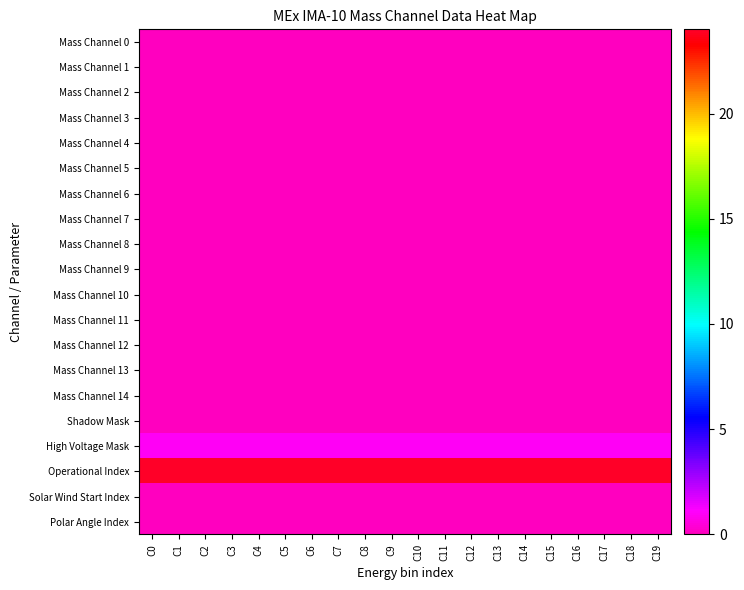

Reading left to right, transcribe all the data shown in this chart.

Mass Channel 0: C0=0	C1=0	C2=0	C3=0	C4=0	C5=0	C6=0	C7=0	C8=0	C9=0	C10=0	C11=0	C12=0	C13=0	C14=0	C15=0	C16=0	C17=0	C18=0	C19=0
Mass Channel 1: C0=0	C1=0	C2=0	C3=0	C4=0	C5=0	C6=0	C7=0	C8=0	C9=0	C10=0	C11=0	C12=0	C13=0	C14=0	C15=0	C16=0	C17=0	C18=0	C19=0
Mass Channel 2: C0=0	C1=0	C2=0	C3=0	C4=0	C5=0	C6=0	C7=0	C8=0	C9=0	C10=0	C11=0	C12=0	C13=0	C14=0	C15=0	C16=0	C17=0	C18=0	C19=0
Mass Channel 3: C0=0	C1=0	C2=0	C3=0	C4=0	C5=0	C6=0	C7=0	C8=0	C9=0	C10=0	C11=0	C12=0	C13=0	C14=0	C15=0	C16=0	C17=0	C18=0	C19=0
Mass Channel 4: C0=0	C1=0	C2=0	C3=0	C4=0	C5=0	C6=0	C7=0	C8=0	C9=0	C10=0	C11=0	C12=0	C13=0	C14=0	C15=0	C16=0	C17=0	C18=0	C19=0
Mass Channel 5: C0=0	C1=0	C2=0	C3=0	C4=0	C5=0	C6=0	C7=0	C8=0	C9=0	C10=0	C11=0	C12=0	C13=0	C14=0	C15=0	C16=0	C17=0	C18=0	C19=0
Mass Channel 6: C0=0	C1=0	C2=0	C3=0	C4=0	C5=0	C6=0	C7=0	C8=0	C9=0	C10=0	C11=0	C12=0	C13=0	C14=0	C15=0	C16=0	C17=0	C18=0	C19=0
Mass Channel 7: C0=0	C1=0	C2=0	C3=0	C4=0	C5=0	C6=0	C7=0	C8=0	C9=0	C10=0	C11=0	C12=0	C13=0	C14=0	C15=0	C16=0	C17=0	C18=0	C19=0
Mass Channel 8: C0=0	C1=0	C2=0	C3=0	C4=0	C5=0	C6=0	C7=0	C8=0	C9=0	C10=0	C11=0	C12=0	C13=0	C14=0	C15=0	C16=0	C17=0	C18=0	C19=0
Mass Channel 9: C0=0	C1=0	C2=0	C3=0	C4=0	C5=0	C6=0	C7=0	C8=0	C9=0	C10=0	C11=0	C12=0	C13=0	C14=0	C15=0	C16=0	C17=0	C18=0	C19=0
Mass Channel 10: C0=0	C1=0	C2=0	C3=0	C4=0	C5=0	C6=0	C7=0	C8=0	C9=0	C10=0	C11=0	C12=0	C13=0	C14=0	C15=0	C16=0	C17=0	C18=0	C19=0
Mass Channel 11: C0=0	C1=0	C2=0	C3=0	C4=0	C5=0	C6=0	C7=0	C8=0	C9=0	C10=0	C11=0	C12=0	C13=0	C14=0	C15=0	C16=0	C17=0	C18=0	C19=0
Mass Channel 12: C0=0	C1=0	C2=0	C3=0	C4=0	C5=0	C6=0	C7=0	C8=0	C9=0	C10=0	C11=0	C12=0	C13=0	C14=0	C15=0	C16=0	C17=0	C18=0	C19=0
Mass Channel 13: C0=0	C1=0	C2=0	C3=0	C4=0	C5=0	C6=0	C7=0	C8=0	C9=0	C10=0	C11=0	C12=0	C13=0	C14=0	C15=0	C16=0	C17=0	C18=0	C19=0
Mass Channel 14: C0=0	C1=0	C2=0	C3=0	C4=0	C5=0	C6=0	C7=0	C8=0	C9=0	C10=0	C11=0	C12=0	C13=0	C14=0	C15=0	C16=0	C17=0	C18=0	C19=0
Shadow Mask: C0=0	C1=0	C2=0	C3=0	C4=0	C5=0	C6=0	C7=0	C8=0	C9=0	C10=0	C11=0	C12=0	C13=0	C14=0	C15=0	C16=0	C17=0	C18=0	C19=0
High Voltage Mask: C0=1	C1=1	C2=1	C3=1	C4=1	C5=1	C6=1	C7=1	C8=1	C9=1	C10=1	C11=1	C12=1	C13=1	C14=1	C15=1	C16=1	C17=1	C18=1	C19=1
Operational Index: C0=24	C1=24	C2=24	C3=24	C4=24	C5=24	C6=24	C7=24	C8=24	C9=24	C10=24	C11=24	C12=24	C13=24	C14=24	C15=24	C16=24	C17=24	C18=24	C19=24
Solar Wind Start Index: C0=0	C1=0	C2=0	C3=0	C4=0	C5=0	C6=0	C7=0	C8=0	C9=0	C10=0	C11=0	C12=0	C13=0	C14=0	C15=0	C16=0	C17=0	C18=0	C19=0
Polar Angle Index: C0=0	C1=0	C2=0	C3=0	C4=0	C5=0	C6=0	C7=0	C8=0	C9=0	C10=0	C11=0	C12=0	C13=0	C14=0	C15=0	C16=0	C17=0	C18=0	C19=0